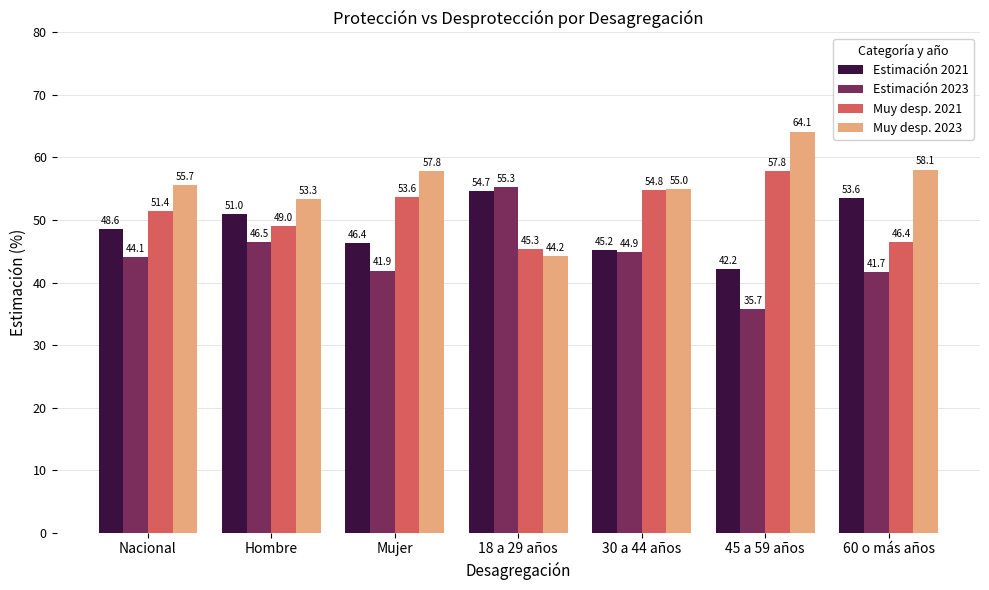

Which series changed the most between 18 a 29 años and 45 a 59 años?

Muy desp. 2023